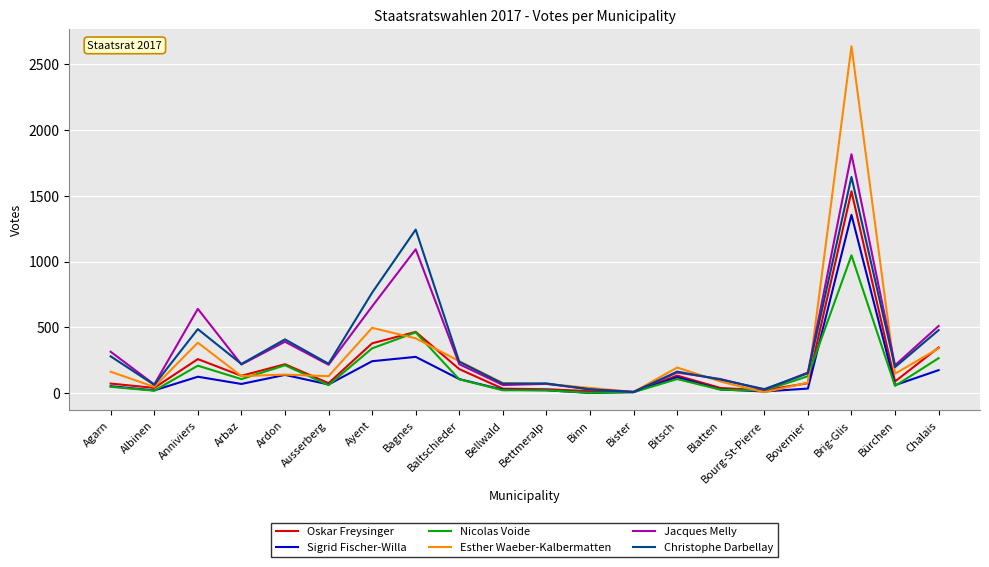

The Esther Waeber-Kalbermatten series shows 2637 at Brig-Glis. True or false?

True